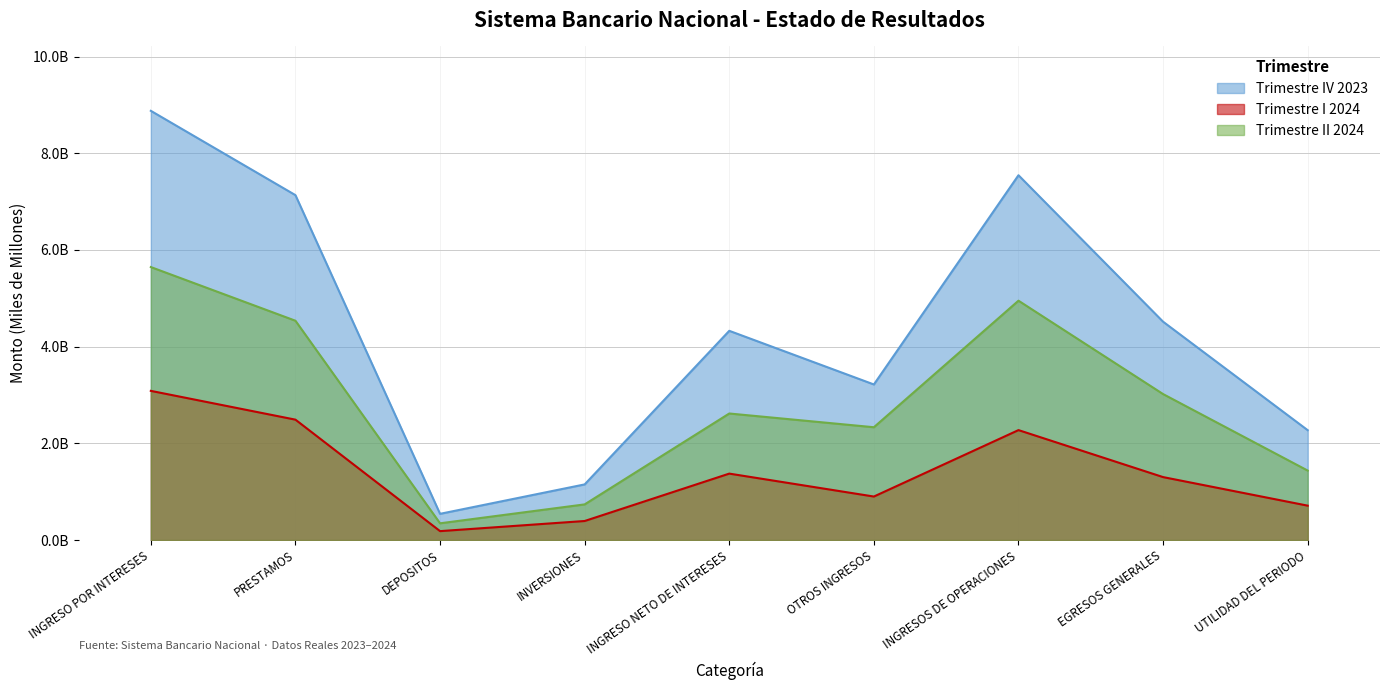

Rank the series at PRESTAMOS from lowest to highest value.

Trimestre I 2024, Trimestre II 2024, Trimestre IV 2023